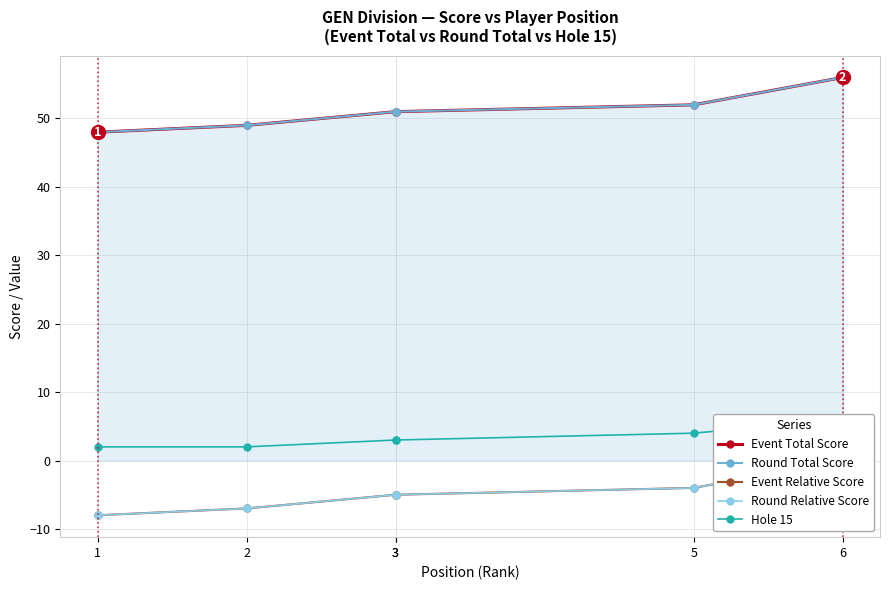

True or false: Hole 15 and Event Relative Score intersect in this chart.

False